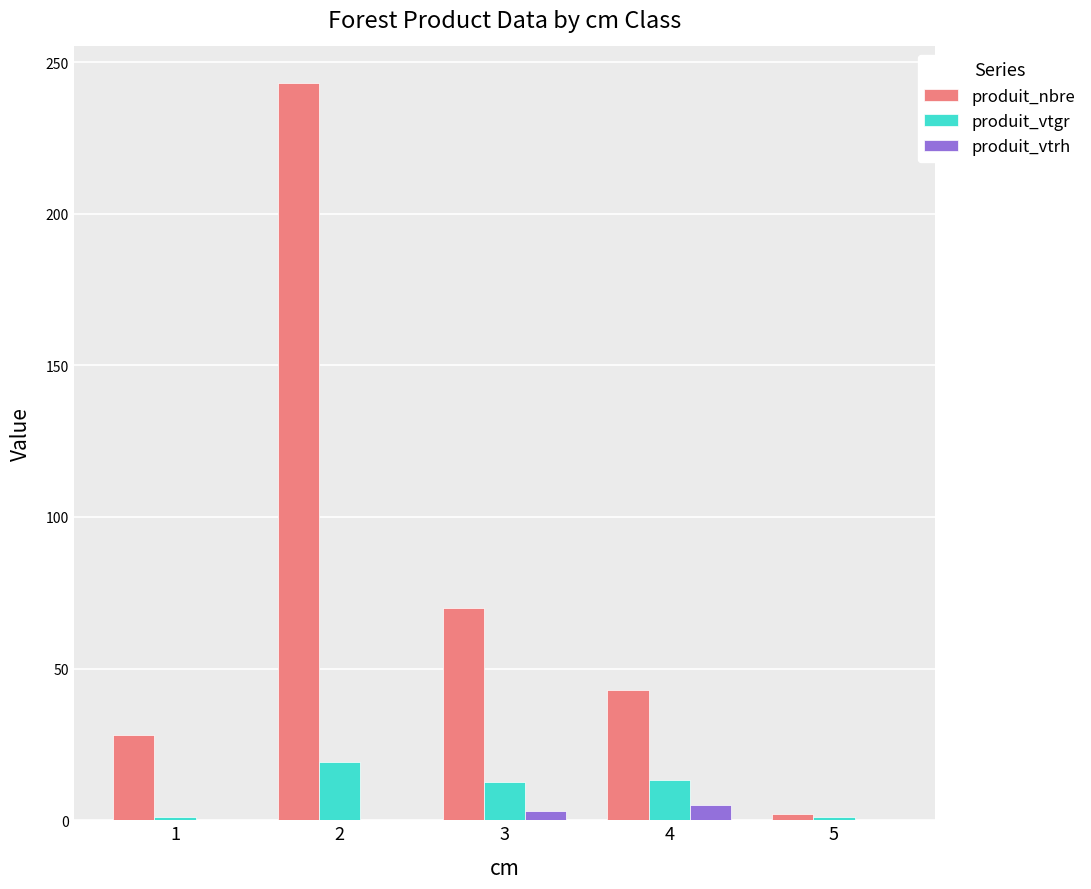

Between 1 and 5, which series saw the biggest shift?

produit_nbre